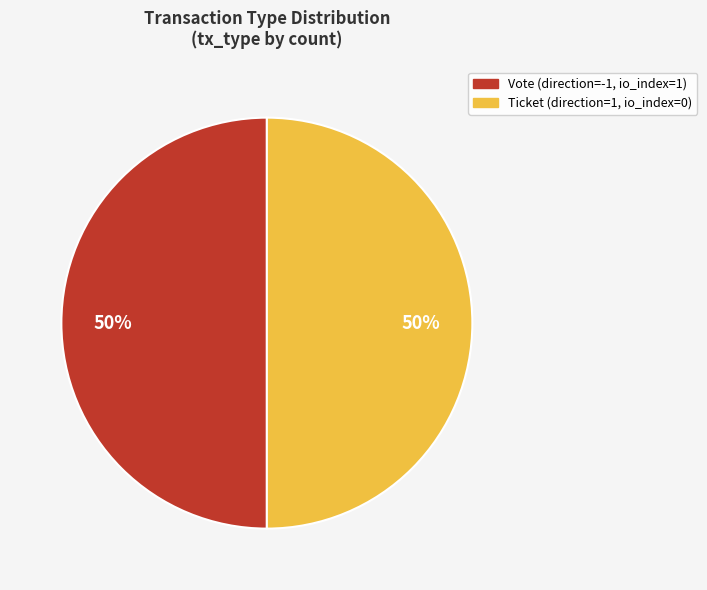

Which category has the smallest portion of the pie?

Ticket (io_index=0)